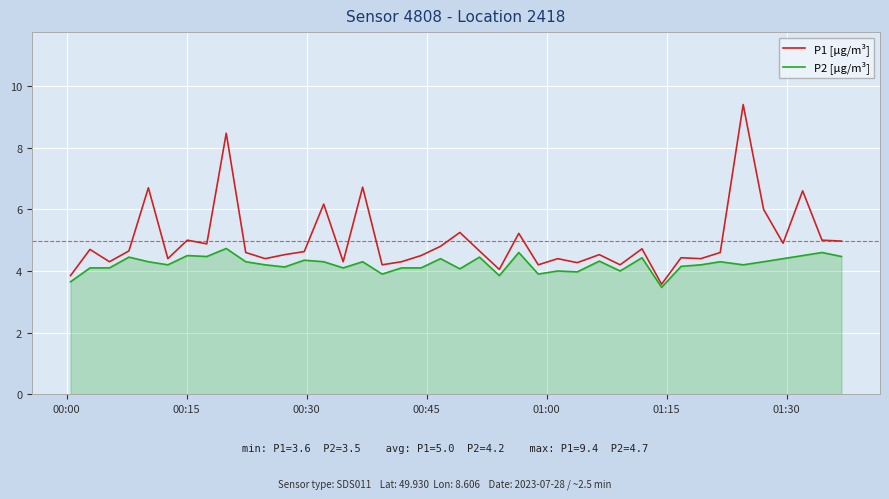

Which series has the largest total across all categories?

P1 [µg/m³]